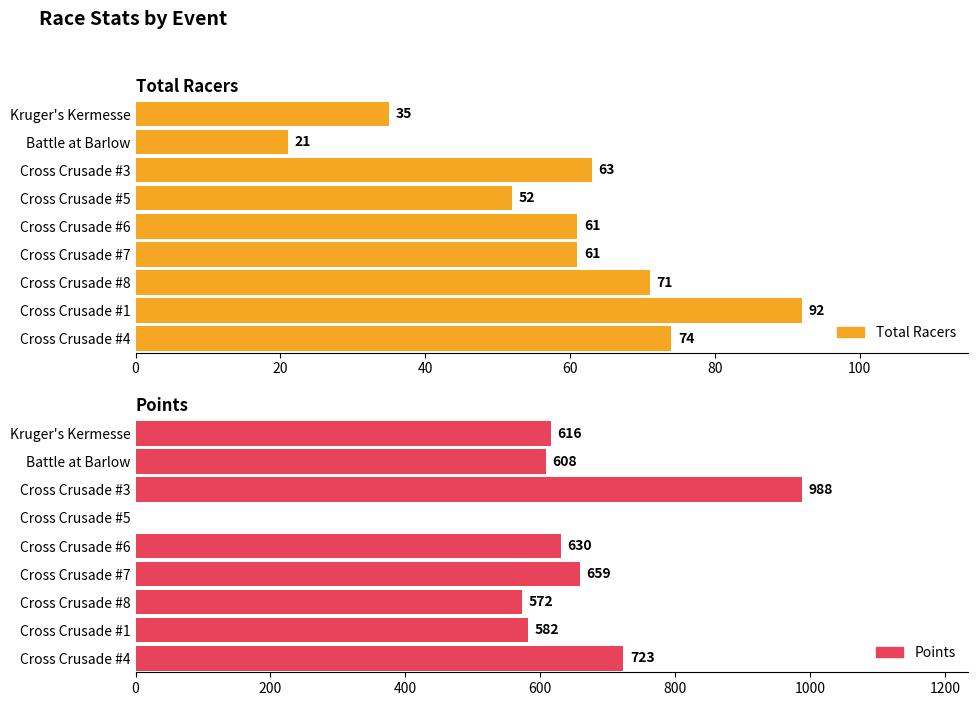

List the series in order of their overall mean, lowest first.

Total Racers, Points